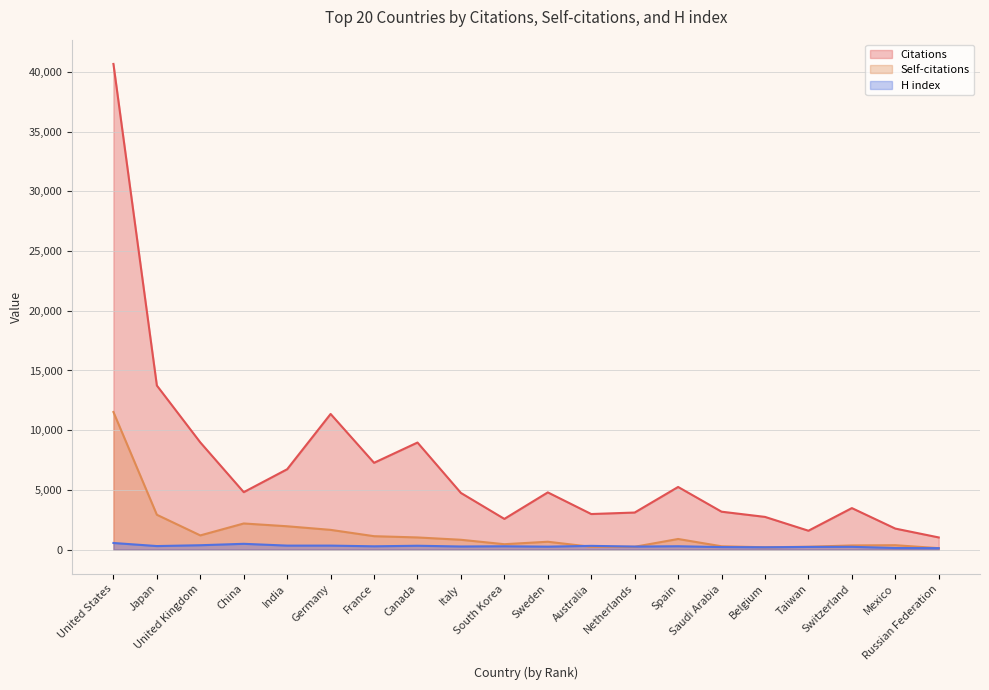

Which category has the lowest value across all series?

Russian Federation